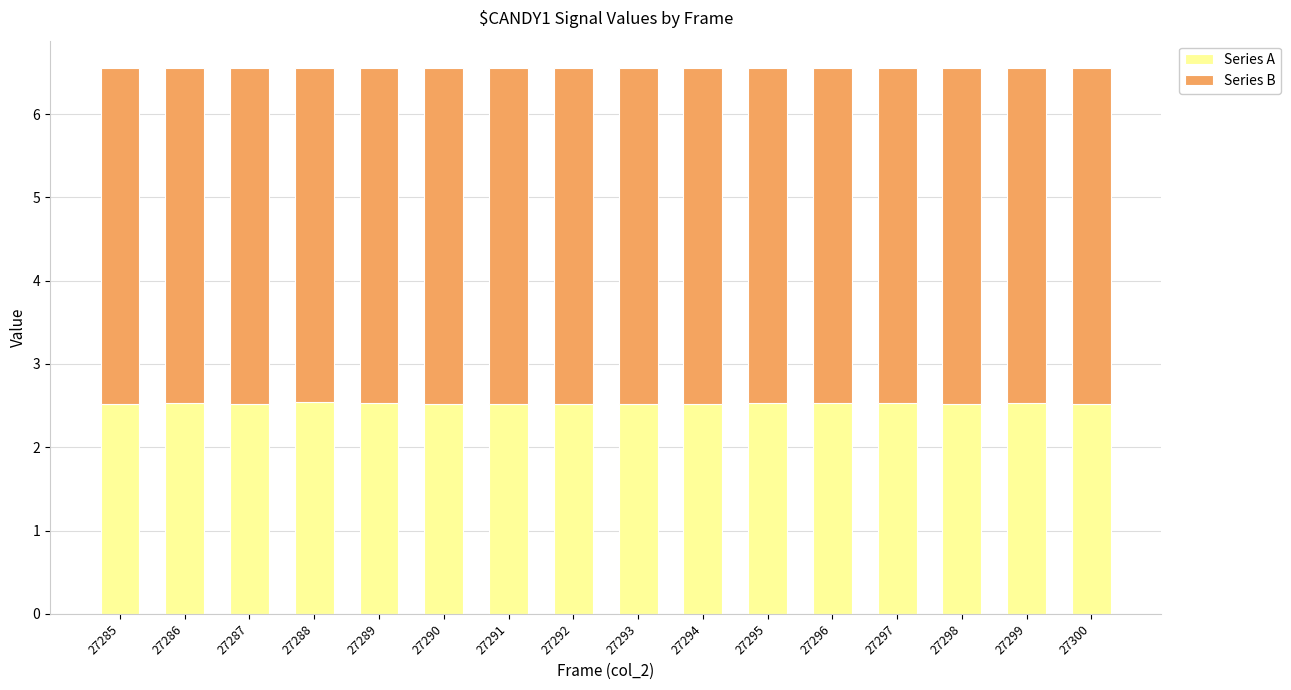

What is the total value across all series at 27294?

6.6